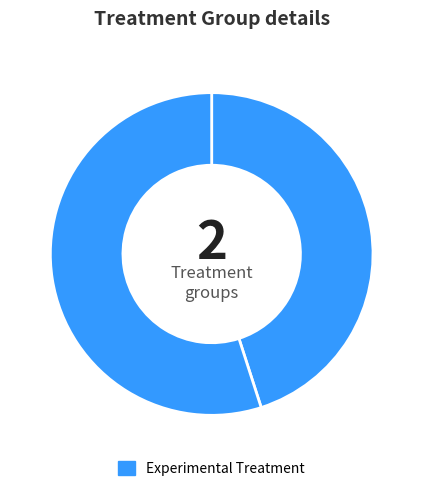

Count the number of slices in the pie.

2